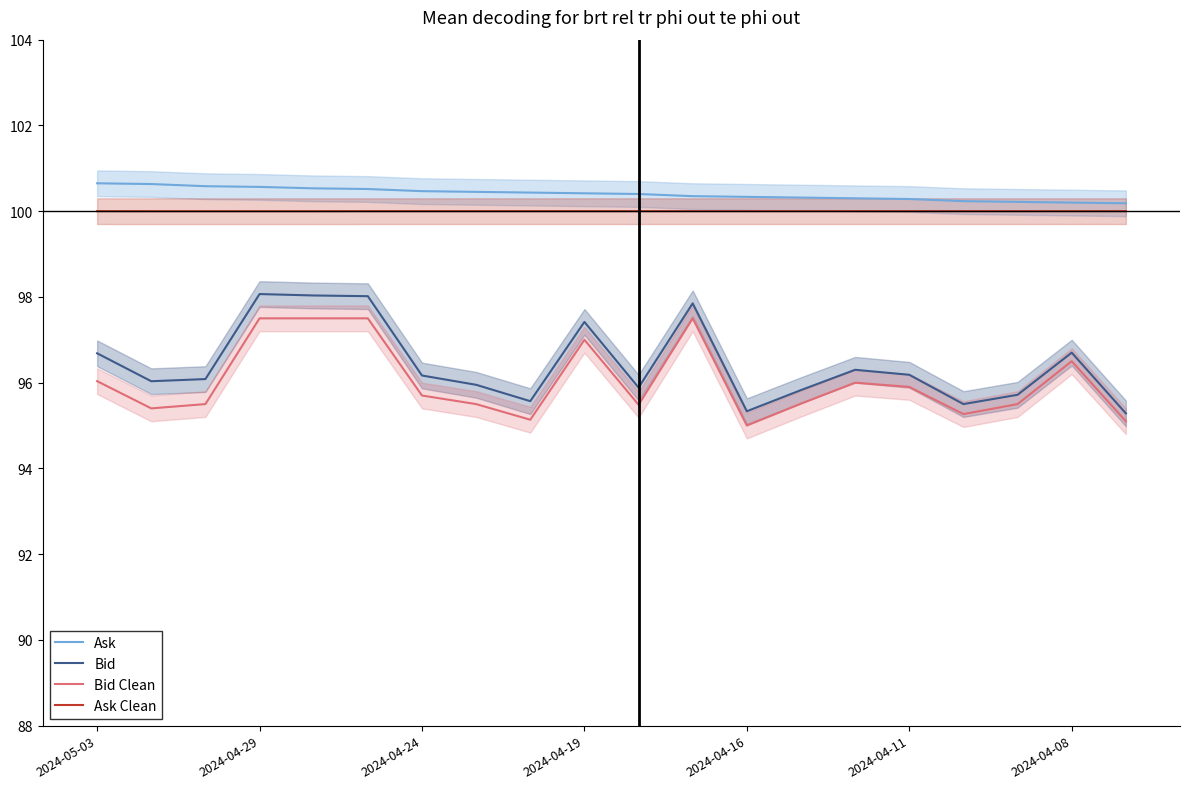

What is the highest value of the Ask Clean series?

100.0